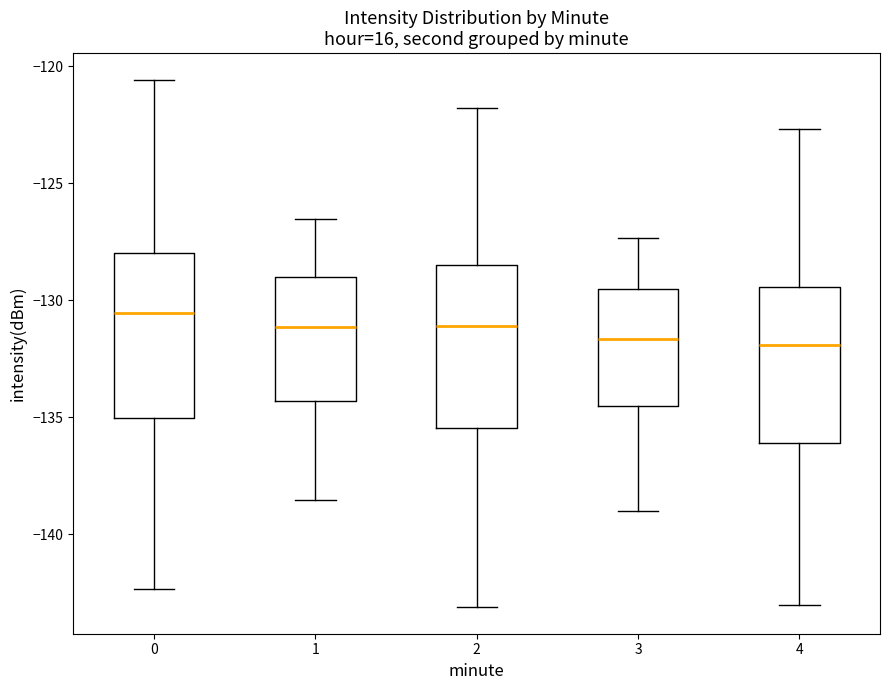

Reading left to right, transcribe this box plot: for each box, give where its median line is, the range the box spans, and where its two whiskers end, as read against the y-axis. The values are not printed on the chart, so give them approximately, as read against the axis.

0: median -130.5, box -135.0 to -128.0, whiskers -142.5 to -120.5
1: median -131.0, box -134.5 to -129.0, whiskers -138.5 to -126.5
2: median -131.0, box -135.5 to -128.5, whiskers -143.0 to -122.0
3: median -131.5, box -134.5 to -129.5, whiskers -139.0 to -127.5
4: median -132.0, box -136.0 to -129.5, whiskers -143.0 to -122.5